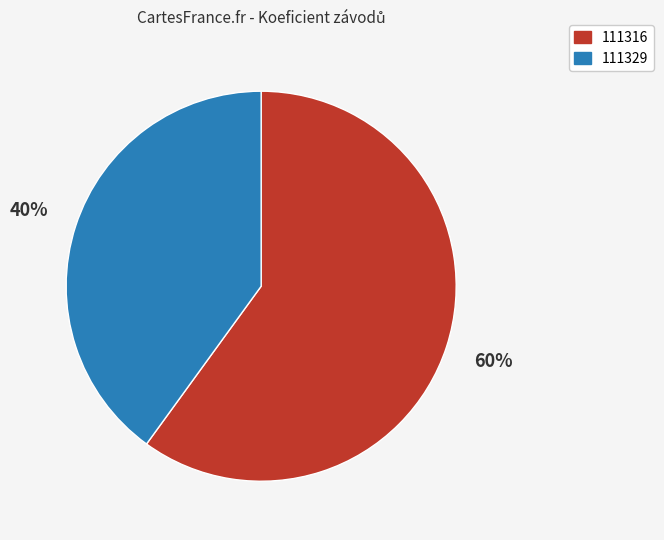

Rank the categories by value from lowest to highest.

111329, 111316